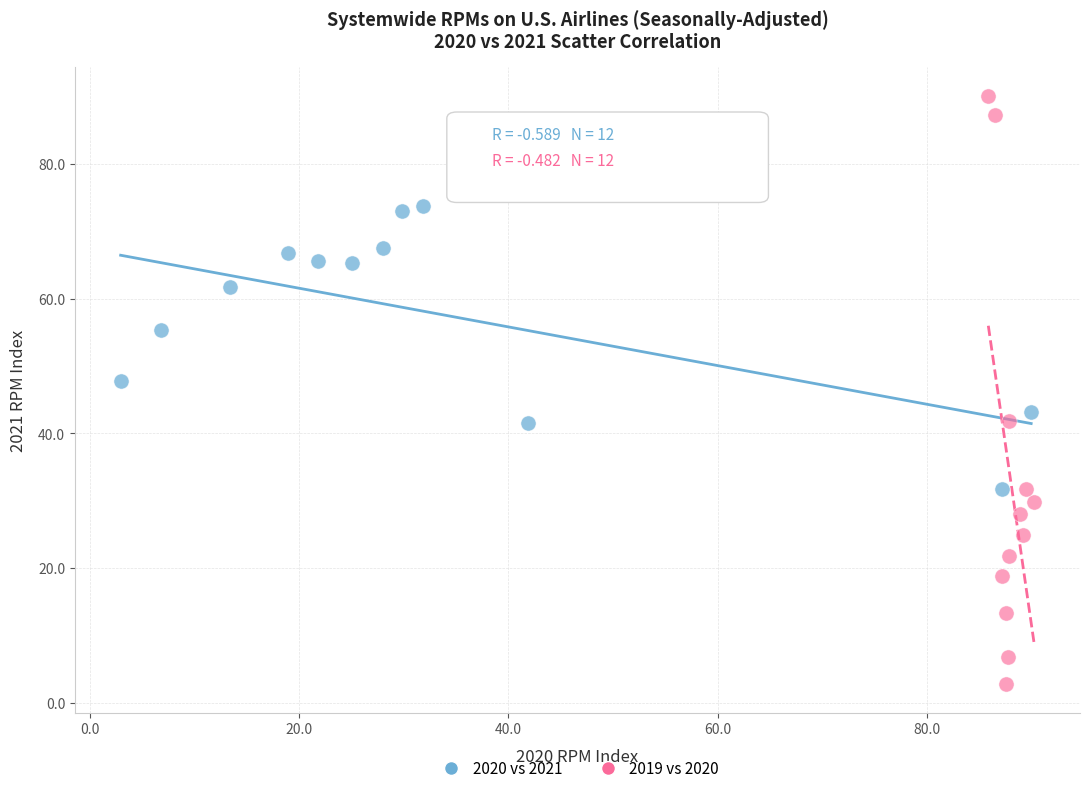

Which series reaches the minimum Y coordinate?

2019 vs 2020